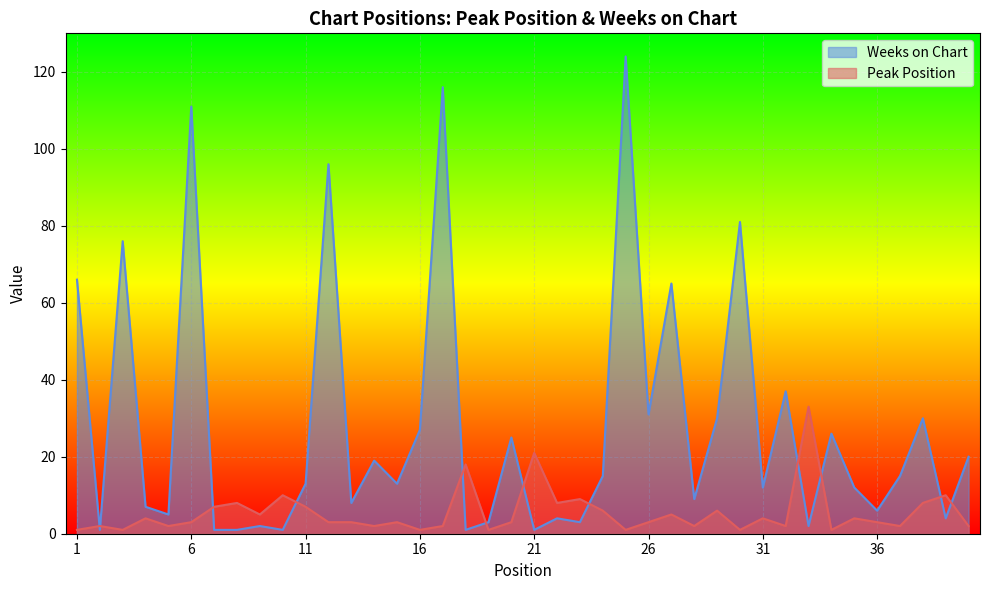

How many times do Weeks on Chart and Peak Position cross each other?

12